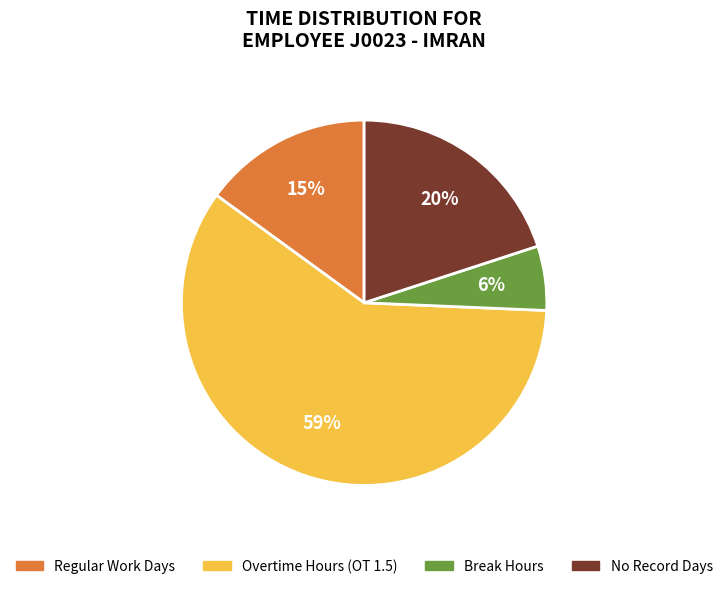

Is there any slice that represents more than half of the pie?

Yes